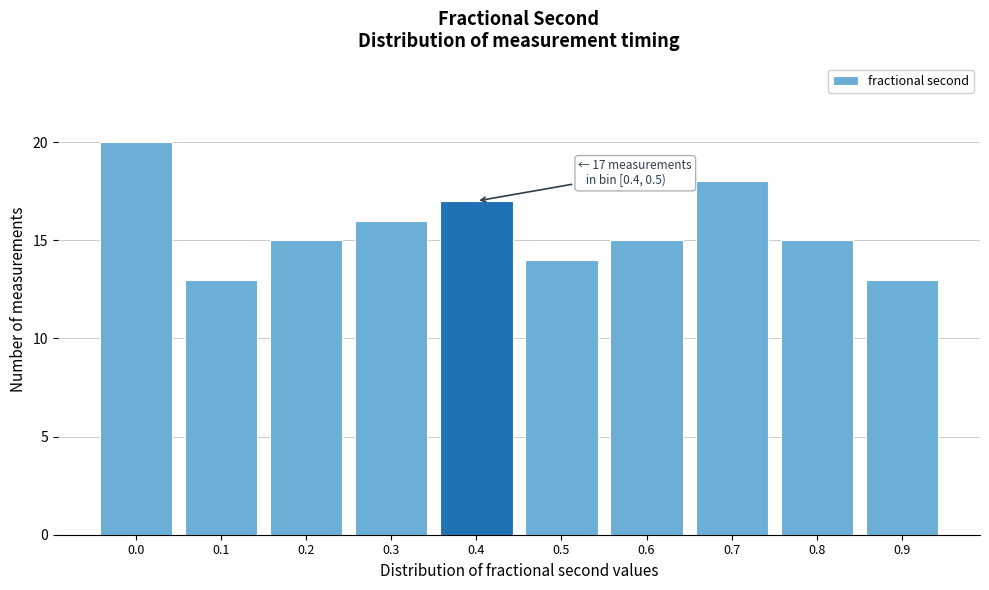

Reading left to right, list all the values displayed in this chart.

0.0=20	0.1=13	0.2=15	0.3=16	0.4=17	0.5=14	0.6=15	0.7=18	0.8=15	0.9=13